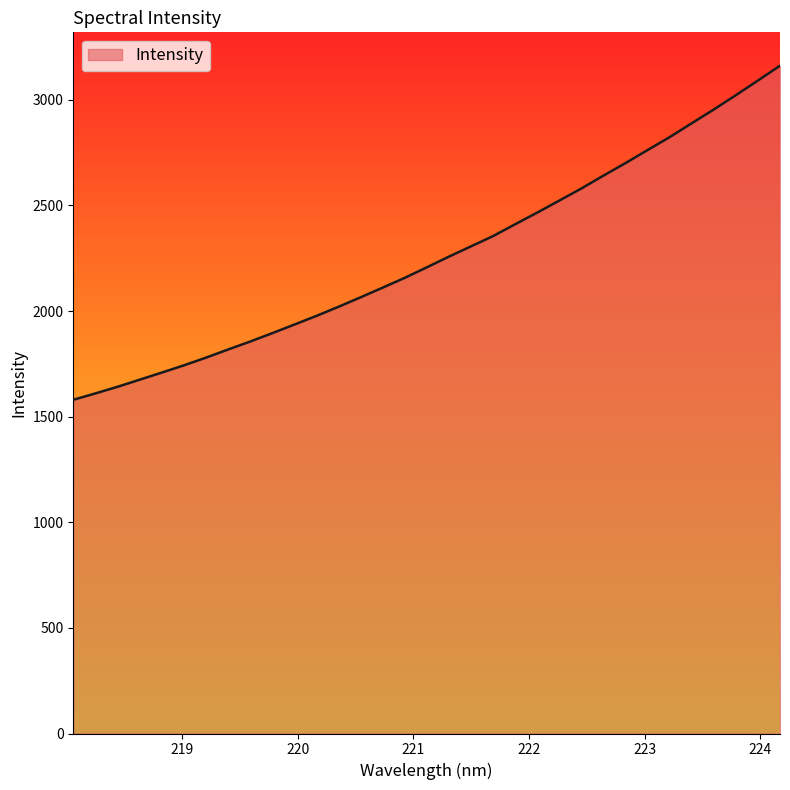

Reading left to right, extract all data points from this chart.

1580.0	1610.2	1641.4	1675.1	1708.7	1742.9	1779.4	1818.0	1855.7	1895.3	1936.0	1977.1	2020.4	2065.2	2111.0	2157.4	2207.3	2257.9	2306.4	2355.2	2411.1	2466.4	2523.3	2580.4	2641.5	2700.7	2762.6	2823.6	2889.3	2954.4	3022.2	3091.4	3161.6